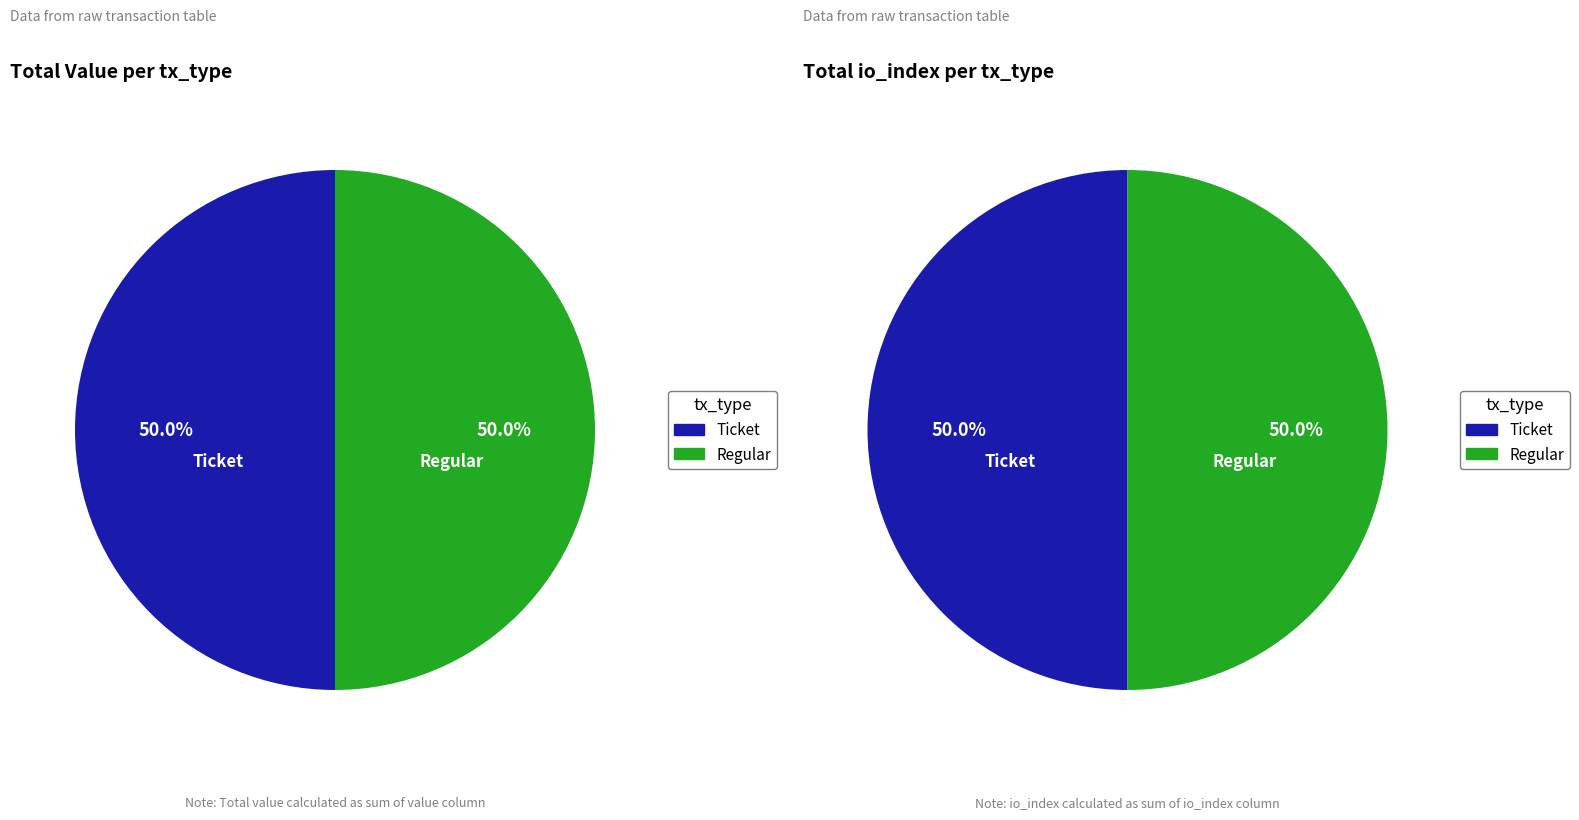

Is it true that Ticket is 12% of the pie?

False